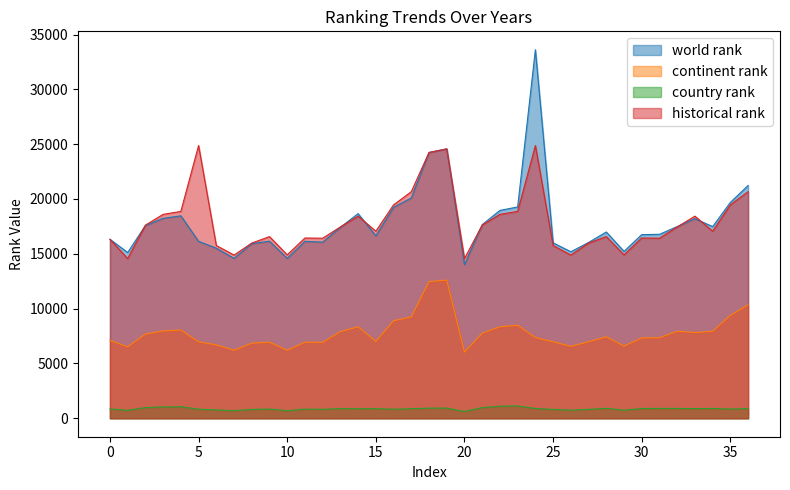

What is the highest value of the world rank series?

33609.0